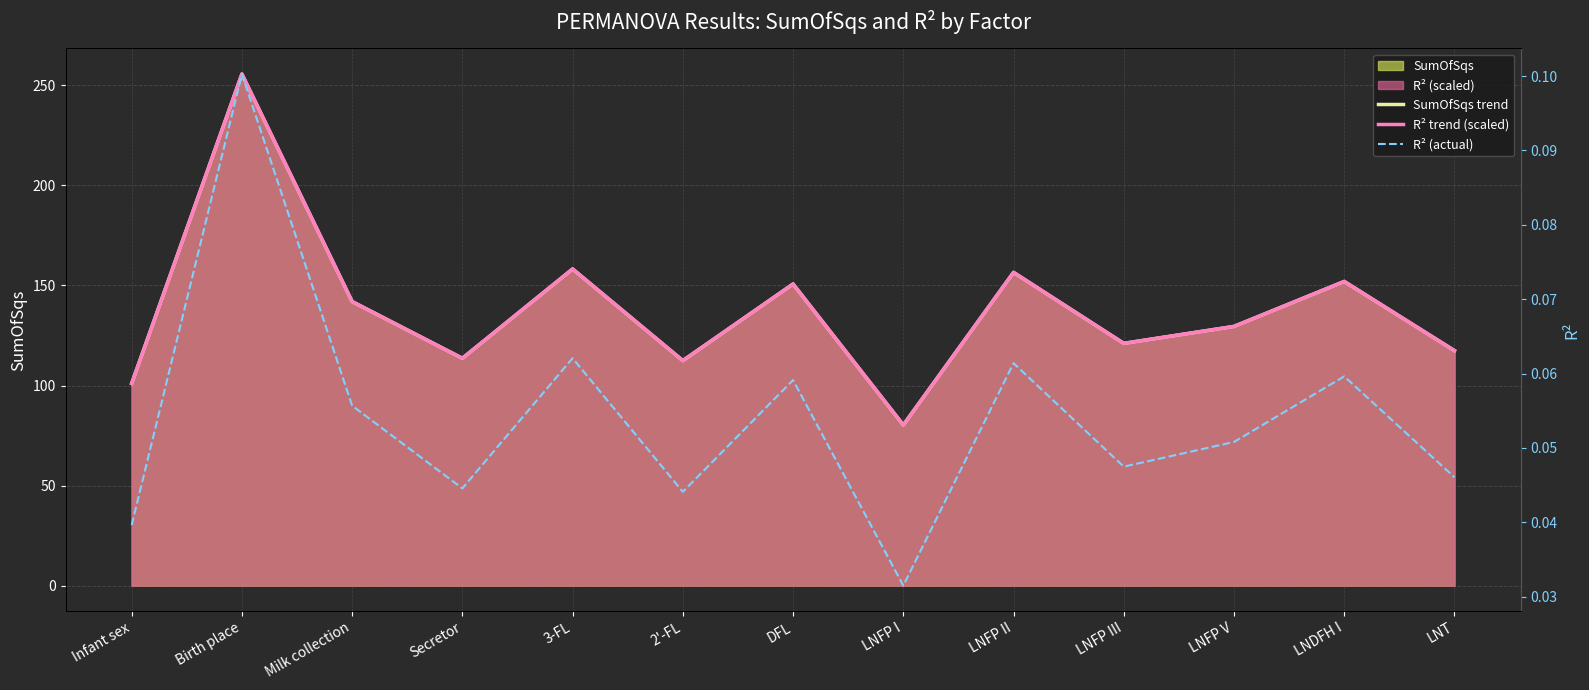

How many lines are shown in the chart?

3